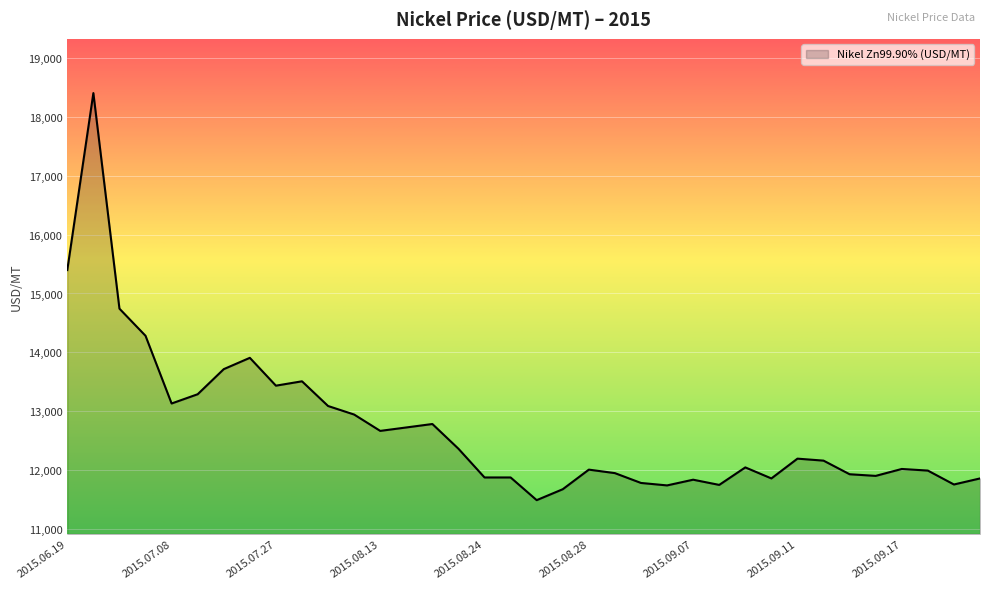

What is the smallest value displayed?

11495.5